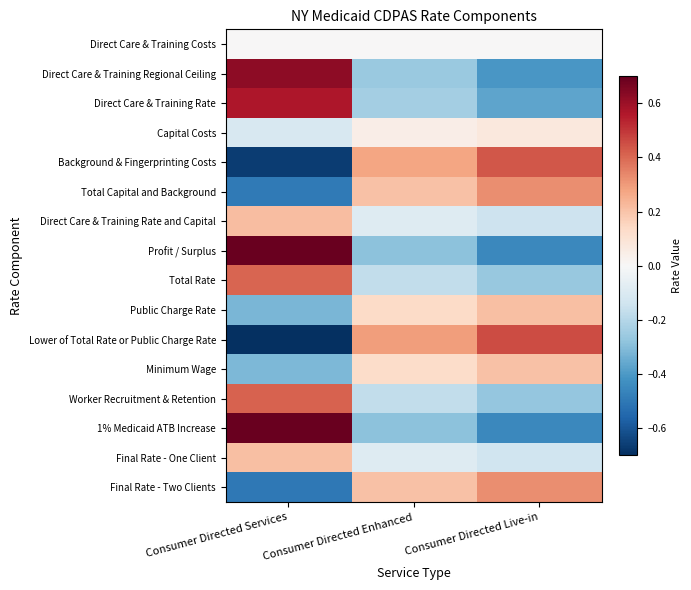

What is the maximum value shown in the chart?

0.7